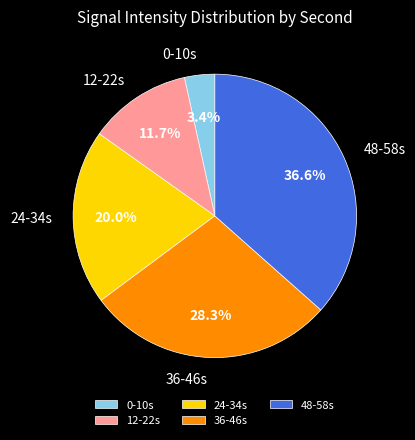

How many slices are in this pie chart?

5